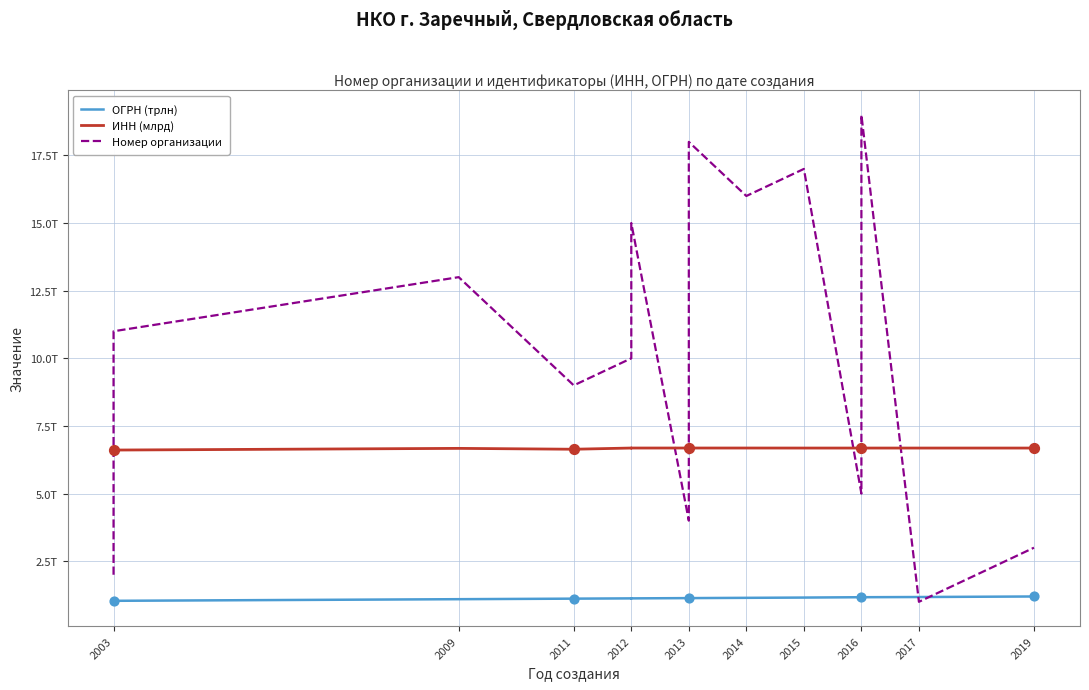

At how many categories does at least one series exceed 13?

6